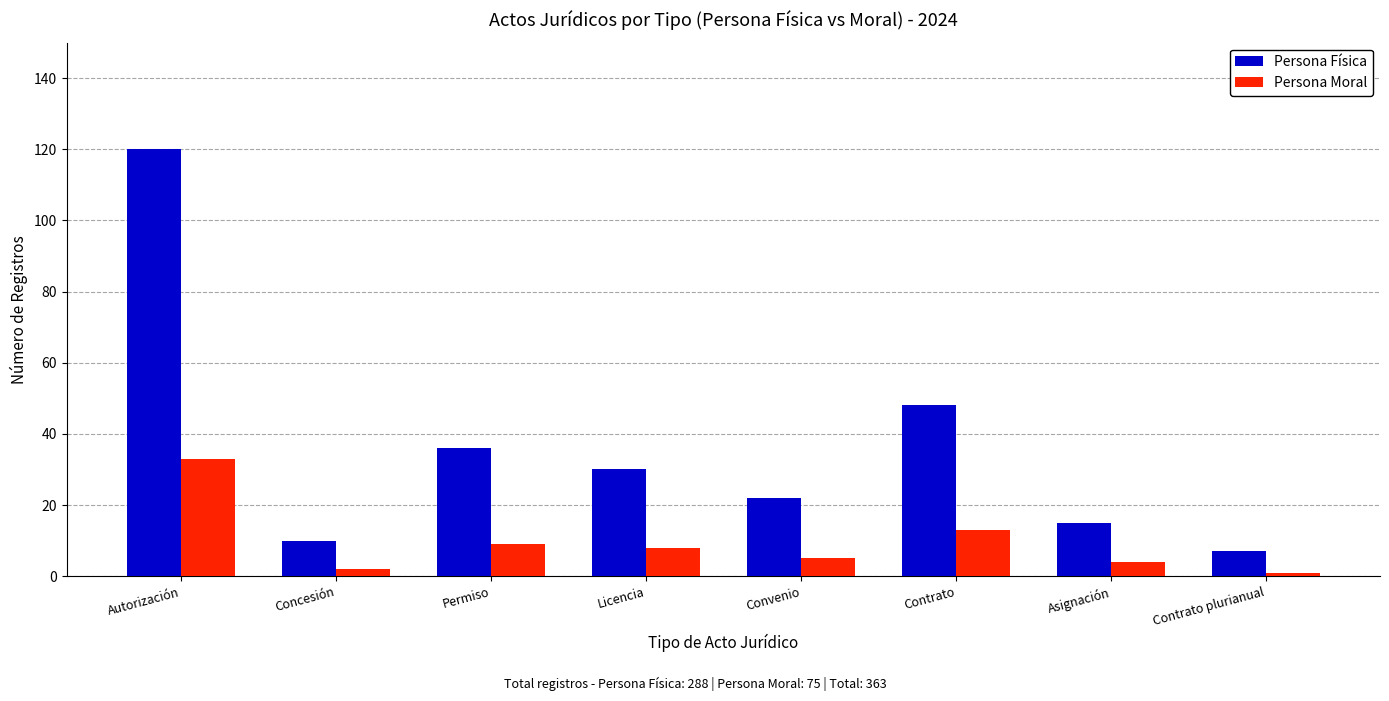

Reading left to right, transcribe all the data shown in this chart.

Persona Física: Autorización=120	Concesión=10	Permiso=36	Licencia=30	Convenio=22	Contrato=48	Asignación=15	Contrato plurianual=7
Persona Moral: Autorización=33	Concesión=2	Permiso=9	Licencia=8	Convenio=5	Contrato=13	Asignación=4	Contrato plurianual=1